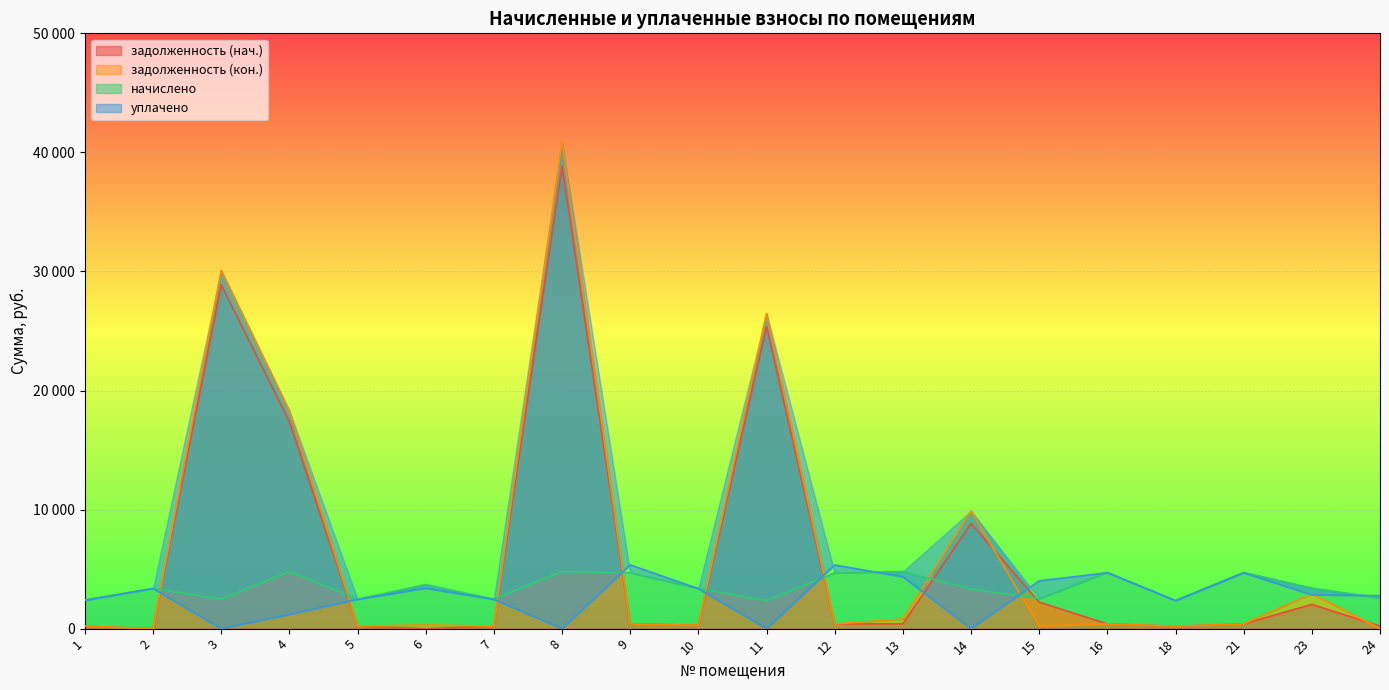

At which category is the sum across all series the highest?

8